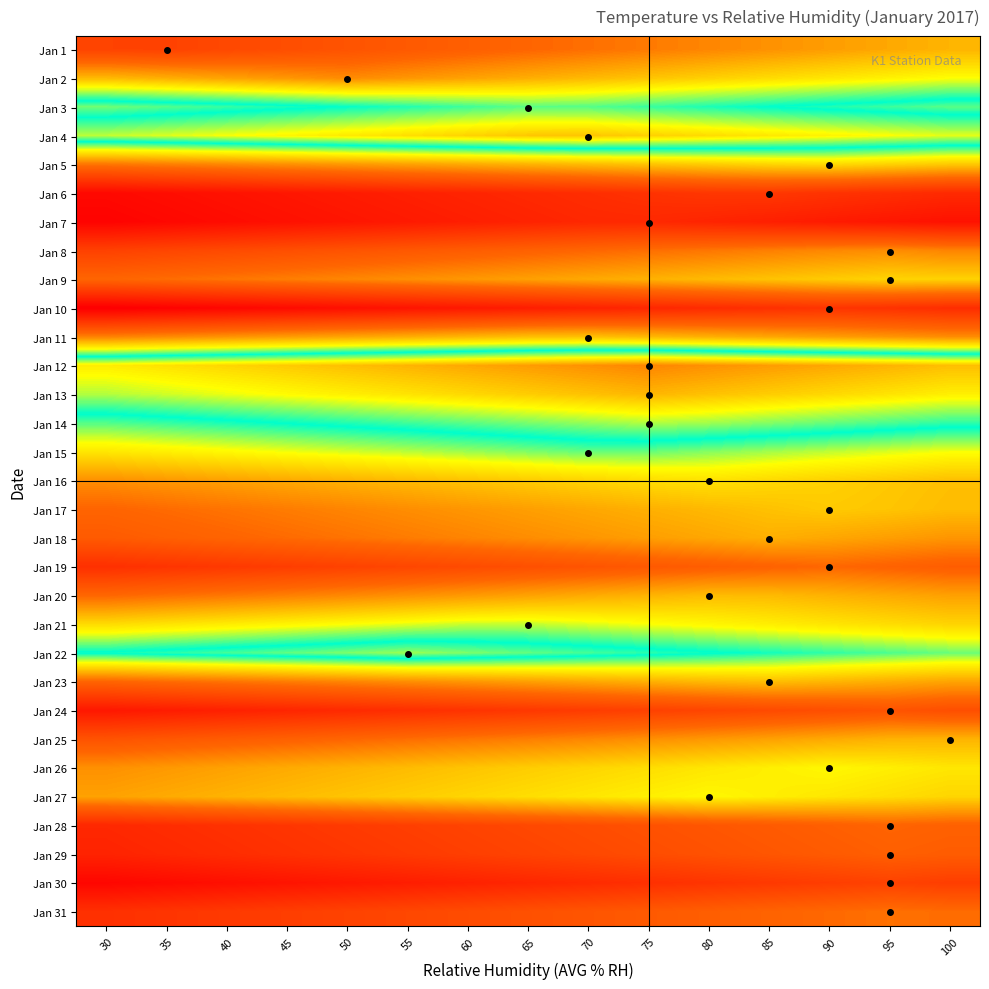

Reading left to right, transcribe all the data shown in this chart.

Jan 1: 30=3.5	35=3.5	40=3.3	45=3.1	50=2.9	55=2.7	60=2.4	65=2.2	70=2.0	75=1.8	80=1.6	85=1.4	90=1.2	95=0.9	100=0.7
Jan 2: 30=0.6	35=0.9	40=1.1	45=1.3	50=1.5	55=1.3	60=1.1	65=0.9	70=0.6	75=0.4	80=0.2	85=0.0	90=-0.2	95=-0.4	100=-0.6
Jan 3: 30=-3.4	35=-3.2	40=-3.0	45=-2.7	50=-2.5	55=-2.3	60=-2.1	65=-1.9	70=-1.9	75=-2.1	80=-2.4	85=-2.6	90=-2.8	95=-3.0	100=-3.2
Jan 4: 30=-1.1	35=-0.9	40=-0.7	45=-0.5	50=-0.3	55=-0.1	60=0.2	65=0.4	70=0.4	75=0.2	80=-0.0	85=-0.2	90=-0.4	95=-0.7	100=-0.9
Jan 5: 30=-7.8	35=-7.6	40=-7.4	45=-7.2	50=-7.0	55=-6.8	60=-6.5	65=-6.3	70=-6.1	75=-5.9	80=-5.7	85=-5.5	90=-5.3	95=-5.6	100=-5.8
Jan 6: 30=-12.6	35=-12.4	40=-12.1	45=-11.9	50=-11.7	55=-11.5	60=-11.3	65=-11.1	70=-10.9	75=-10.6	80=-10.4	85=-10.4	90=-10.6	95=-10.8	100=-11.0
Jan 7: 30=-12.8	35=-12.6	40=-12.4	45=-12.2	50=-12.0	55=-11.8	60=-11.6	65=-11.3	70=-11.1	75=-11.1	80=-11.3	85=-11.5	90=-11.7	95=-11.9	100=-12.2
Jan 8: 30=-9.9	35=-9.7	40=-9.5	45=-9.3	50=-9.1	55=-8.9	60=-8.7	65=-8.4	70=-8.2	75=-8.0	80=-7.8	85=-7.6	90=-7.4	95=-7.2	100=-7.5
Jan 9: 30=-8.3	35=-8.1	40=-7.8	45=-7.6	50=-7.4	55=-7.2	60=-7.0	65=-6.8	70=-6.6	75=-6.3	80=-6.1	85=-5.9	90=-5.7	95=-5.5	100=-5.5
Jan 10: 30=-13.1	35=-12.9	40=-12.7	45=-12.5	50=-12.3	55=-12.0	60=-11.8	65=-11.6	70=-11.4	75=-11.2	80=-11.0	85=-10.8	90=-10.5	95=-10.7	100=-10.9
Jan 11: 30=-7.5	35=-7.3	40=-7.1	45=-6.9	50=-6.7	55=-6.5	60=-6.2	65=-6.0	70=-6.0	75=-6.2	80=-6.4	85=-6.6	90=-6.8	95=-7.1	100=-7.3
Jan 12: 30=-0.3	35=-0.1	40=0.1	45=0.3	50=0.5	55=0.7	60=1.0	65=1.2	70=1.4	75=1.6	80=1.4	85=1.2	90=1.0	95=0.7	100=0.5
Jan 13: 30=-1.2	35=-1.0	40=-0.8	45=-0.6	50=-0.4	55=-0.2	60=0.1	65=0.3	70=0.5	75=0.7	80=0.5	85=0.3	90=0.1	95=-0.2	100=-0.4
Jan 14: 30=-3.2	35=-3.0	40=-2.7	45=-2.5	50=-2.3	55=-2.1	60=-1.9	65=-1.7	70=-1.5	75=-1.2	80=-1.4	85=-1.6	90=-1.8	95=-2.0	100=-2.2
Jan 15: 30=-5.0	35=-4.8	40=-4.6	45=-4.4	50=-4.1	55=-3.9	60=-3.7	65=-3.5	70=-3.3	75=-3.3	80=-3.5	85=-3.8	90=-4.0	95=-4.2	100=-4.4
Jan 16: 30=-7.2	35=-7.0	40=-6.8	45=-6.6	50=-6.3	55=-6.1	60=-5.9	65=-5.7	70=-5.5	75=-5.3	80=-5.1	85=-5.4	90=-5.6	95=-5.8	100=-6.0
Jan 17: 30=-8.3	35=-8.1	40=-7.9	45=-7.7	50=-7.5	55=-7.2	60=-7.0	65=-6.8	70=-6.6	75=-6.4	80=-6.2	85=-6.0	90=-5.7	95=-5.9	100=-6.1
Jan 18: 30=-8.8	35=-8.5	40=-8.3	45=-8.1	50=-7.9	55=-7.7	60=-7.5	65=-7.3	70=-7.0	75=-6.8	80=-6.6	85=-6.4	90=-6.6	95=-6.8	100=-7.0
Jan 19: 30=-10.8	35=-10.6	40=-10.3	45=-10.1	50=-9.9	55=-9.7	60=-9.5	65=-9.3	70=-9.1	75=-8.8	80=-8.6	85=-8.4	90=-8.2	95=-8.4	100=-8.6
Jan 20: 30=-8.2	35=-8.0	40=-7.8	45=-7.6	50=-7.4	55=-7.2	60=-6.9	65=-6.7	70=-6.5	75=-6.3	80=-6.1	85=-6.1	90=-6.3	95=-6.6	100=-6.8
Jan 21: 30=-5.3	35=-5.1	40=-4.9	45=-4.7	50=-4.5	55=-4.2	60=-4.0	65=-4.0	70=-4.2	75=-4.4	80=-4.6	85=-4.8	90=-5.1	95=-5.3	100=-5.5
Jan 22: 30=-2.5	35=-2.3	40=-2.0	45=-1.8	50=-1.6	55=-1.4	60=-1.6	65=-1.8	70=-2.0	75=-2.3	80=-2.5	85=-2.7	90=-2.9	95=-3.1	100=-3.3
Jan 23: 30=-8.3	35=-8.1	40=-7.9	45=-7.7	50=-7.5	55=-7.2	60=-7.0	65=-6.8	70=-6.6	75=-6.4	80=-6.2	85=-6.0	90=-6.3	95=-6.5	100=-6.7
Jan 24: 30=-11.9	35=-11.7	40=-11.5	45=-11.2	50=-11.0	55=-10.8	60=-10.6	65=-10.4	70=-10.2	75=-10.0	80=-9.7	85=-9.5	90=-9.3	95=-9.1	100=-9.3
Jan 25: 30=-9.1	35=-8.9	40=-8.7	45=-8.5	50=-8.3	55=-8.0	60=-7.8	65=-7.6	70=-7.4	75=-7.2	80=-7.0	85=-6.8	90=-6.5	95=-6.3	100=-6.3
Jan 26: 30=-7.2	35=-7.0	40=-6.7	45=-6.5	50=-6.3	55=-6.1	60=-5.9	65=-5.7	70=-5.5	75=-5.2	80=-5.0	85=-4.8	90=-4.6	95=-4.8	100=-5.0
Jan 27: 30=-6.7	35=-6.5	40=-6.3	45=-6.1	50=-5.9	55=-5.7	60=-5.5	65=-5.2	70=-5.0	75=-4.8	80=-4.6	85=-4.8	90=-5.0	95=-5.2	100=-5.5
Jan 28: 30=-11.1	35=-10.9	40=-10.7	45=-10.5	50=-10.3	55=-10.1	60=-9.8	65=-9.6	70=-9.4	75=-9.2	80=-9.0	85=-8.8	90=-8.6	95=-8.3	100=-8.5
Jan 29: 30=-11.3	35=-11.1	40=-10.9	45=-10.7	50=-10.5	55=-10.3	60=-10.0	65=-9.8	70=-9.6	75=-9.4	80=-9.2	85=-9.0	90=-8.8	95=-8.5	100=-8.7
Jan 30: 30=-12.7	35=-12.5	40=-12.3	45=-12.0	50=-11.8	55=-11.6	60=-11.4	65=-11.2	70=-11.0	75=-10.8	80=-10.5	85=-10.3	90=-10.1	95=-9.9	100=-10.1
Jan 31: 30=-10.7	35=-10.5	40=-10.3	45=-10.1	50=-9.9	55=-9.7	60=-9.4	65=-9.2	70=-9.0	75=-8.8	80=-8.6	85=-8.4	90=-8.2	95=-7.9	100=-8.1